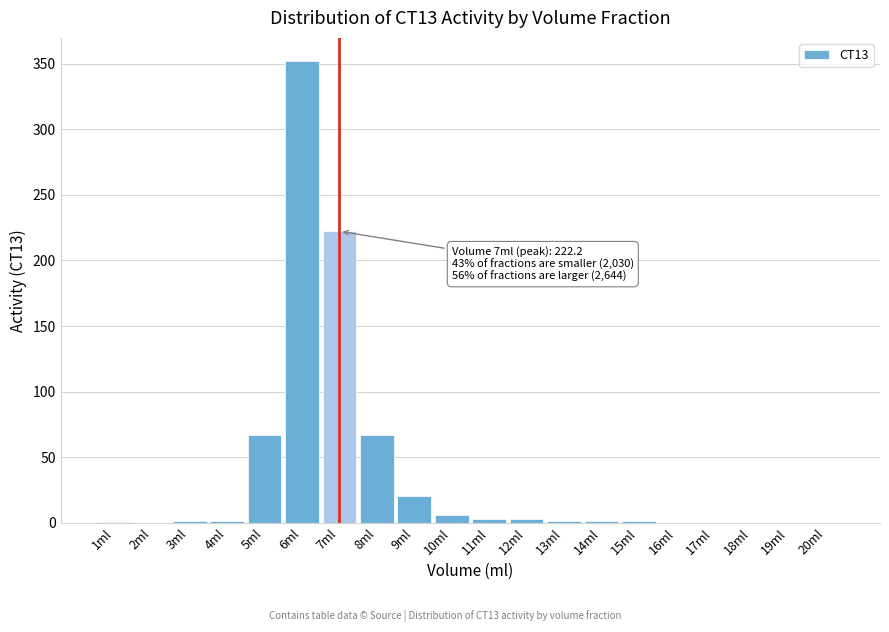

At which label is the value closest to 175?

7ml